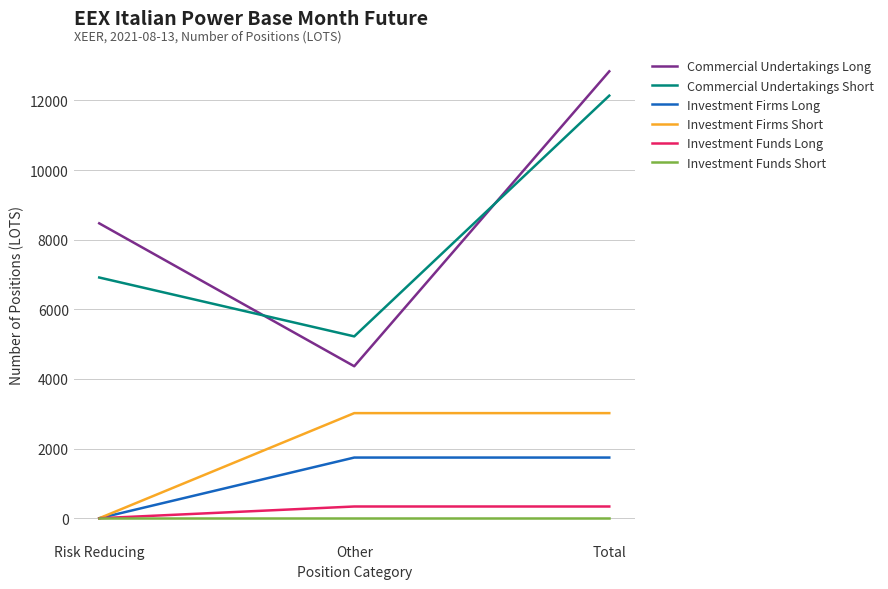

How many lines are shown in the chart?

6